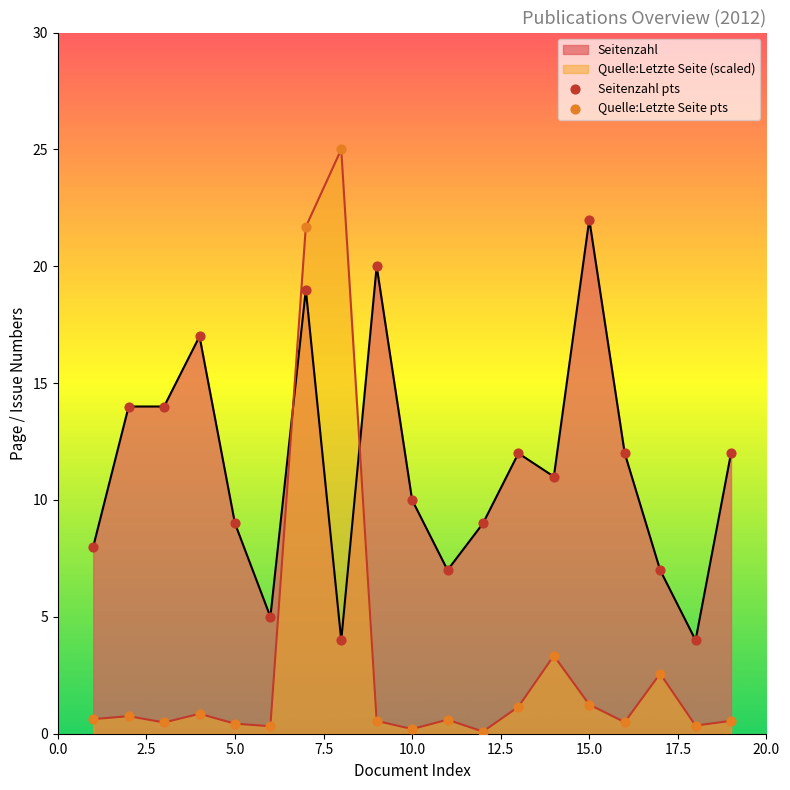

Which series has the largest total across all categories?

Seitenzahl